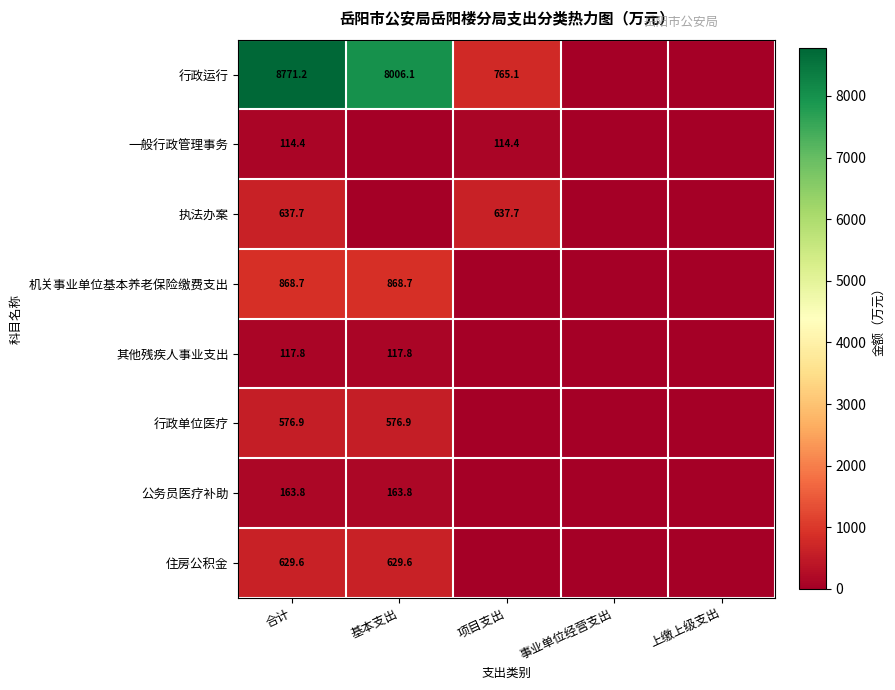

The value of 公务员医疗补助 at 基本支出 is 258.8. True or false?

False